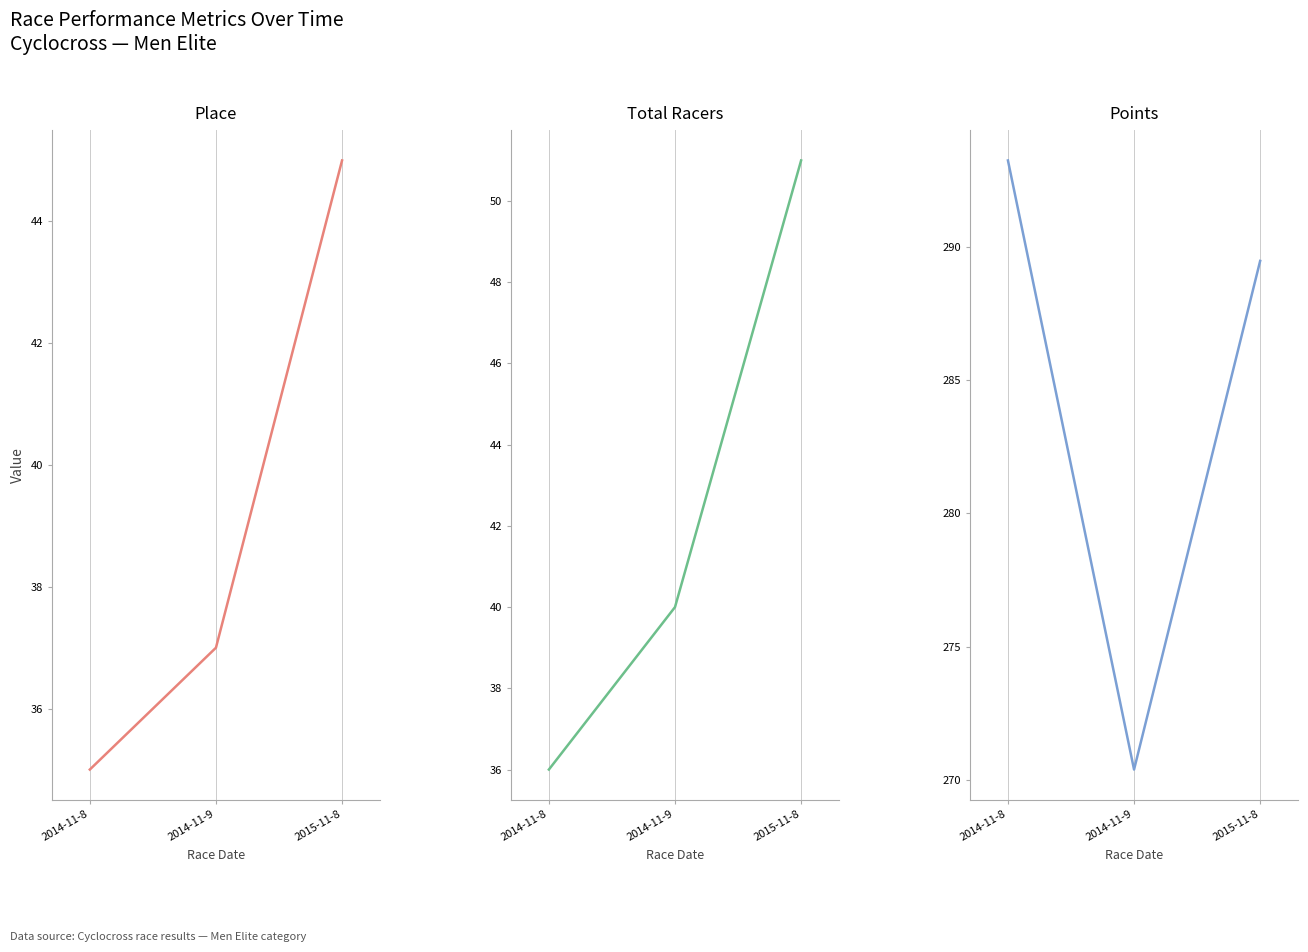

What is the label of the 1st point from the right?

2015-11-8